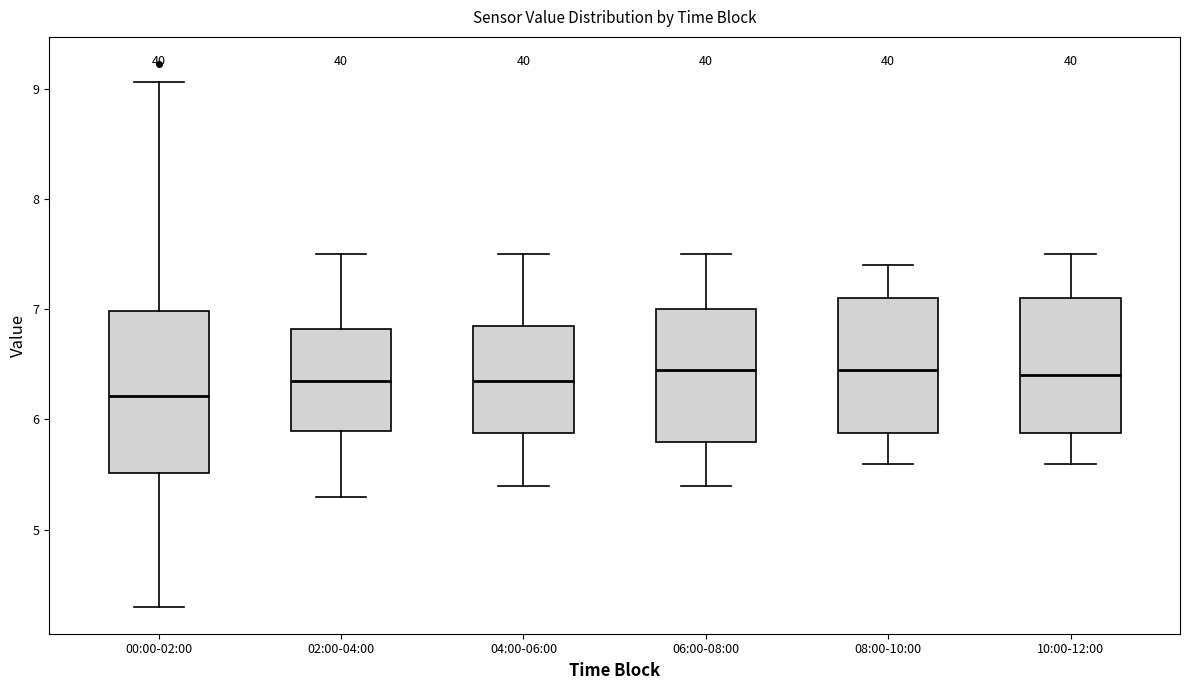

Comparing the boxes themselves (not the whiskers), which one is the tallest?

00:00-02:00